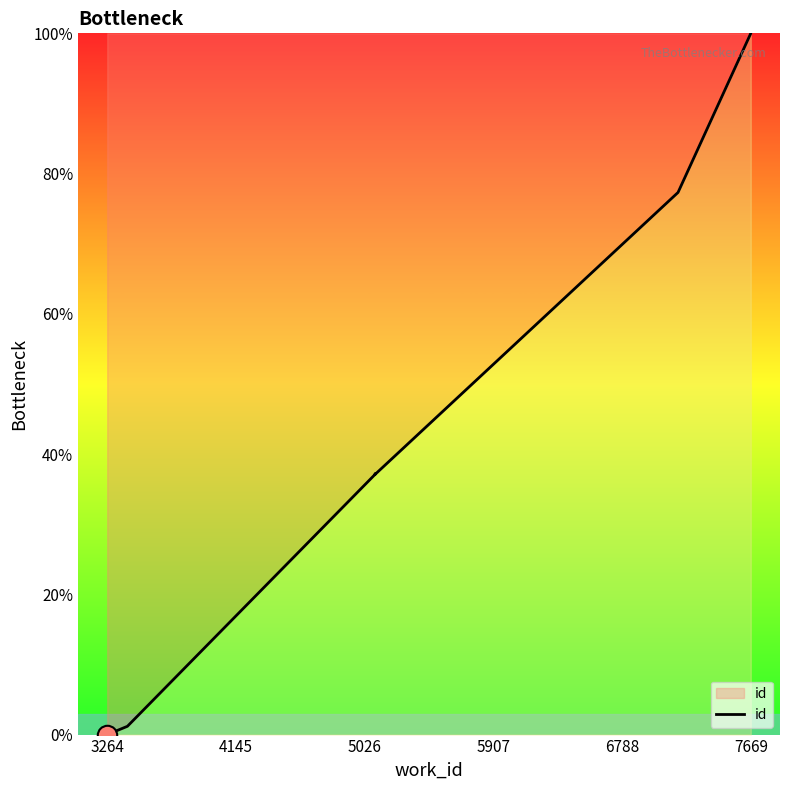

At which category does the chart reach its minimum across all series?

3264